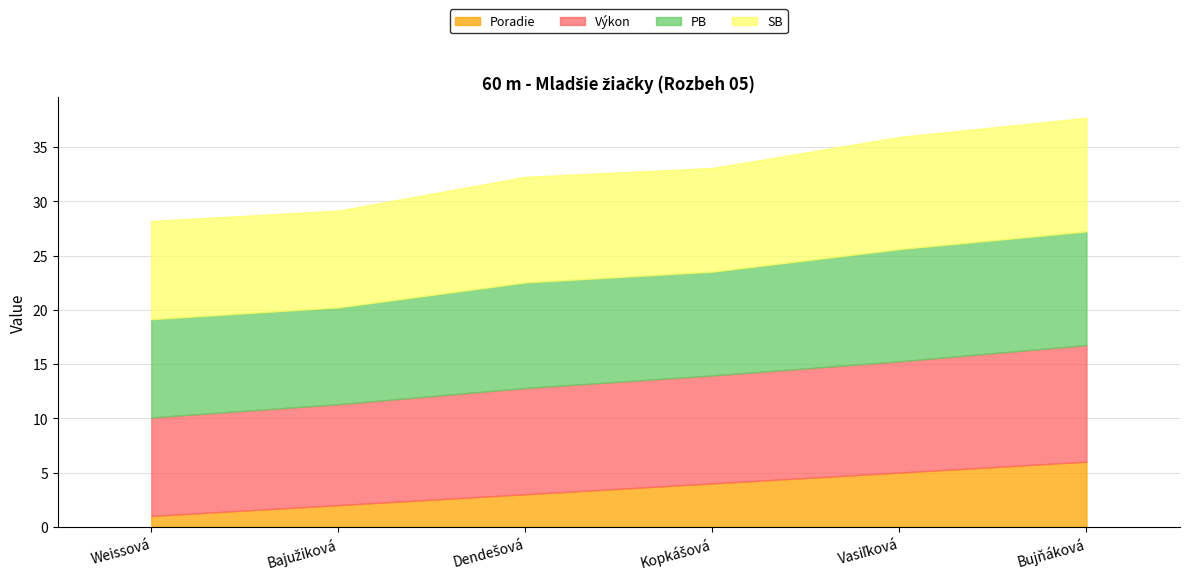

Count the number of categories in the chart.

6